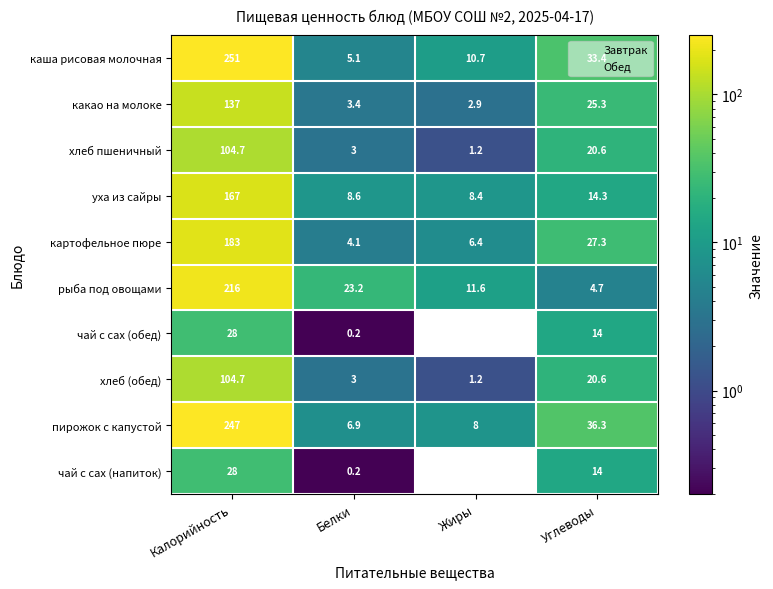

True or false: какао на молоке has a value of 25.3 at Углеводы.

True